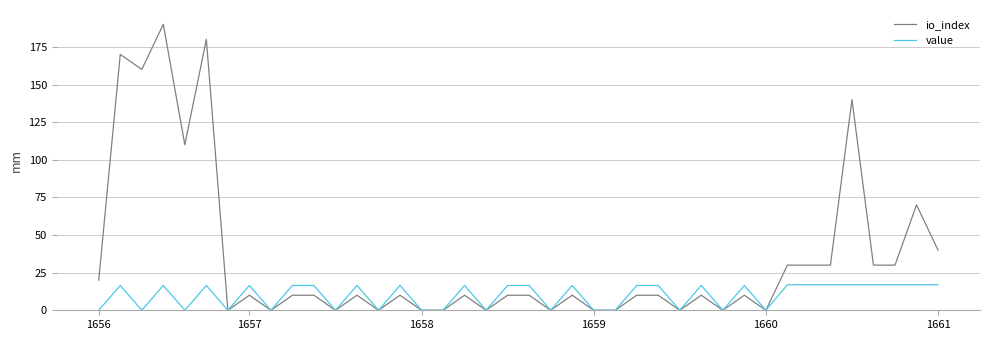

Which series has the largest total across all categories?

io_index